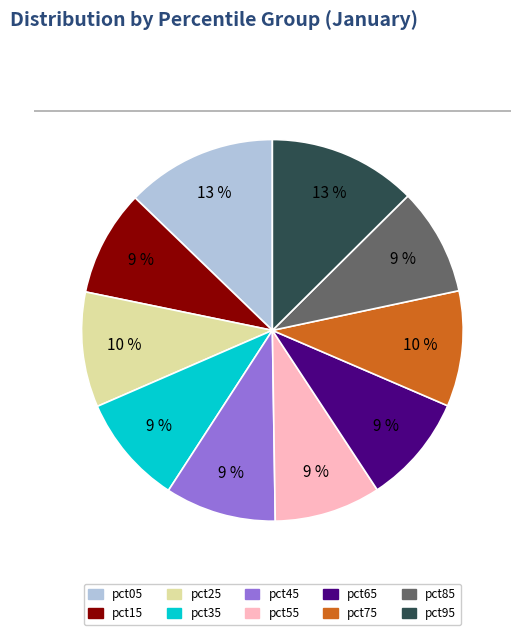

Does pct65 represent more than half of the total?

No